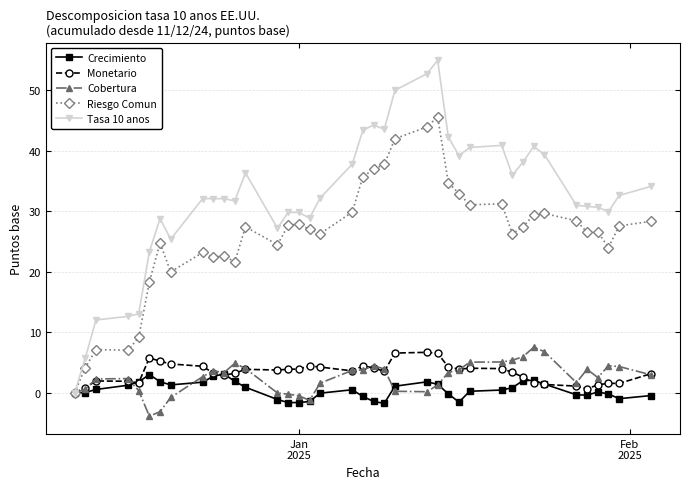

Which series has the largest total across all categories?

Tasa 10 anos